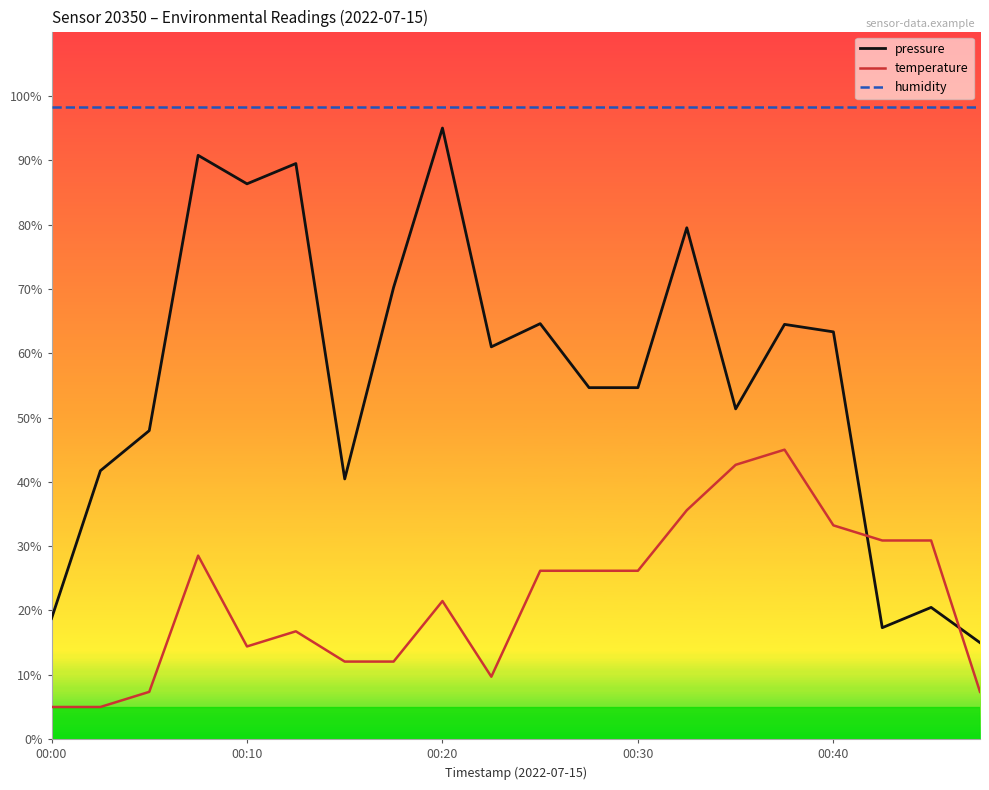

Which series has the largest range (max minus min)?

pressure